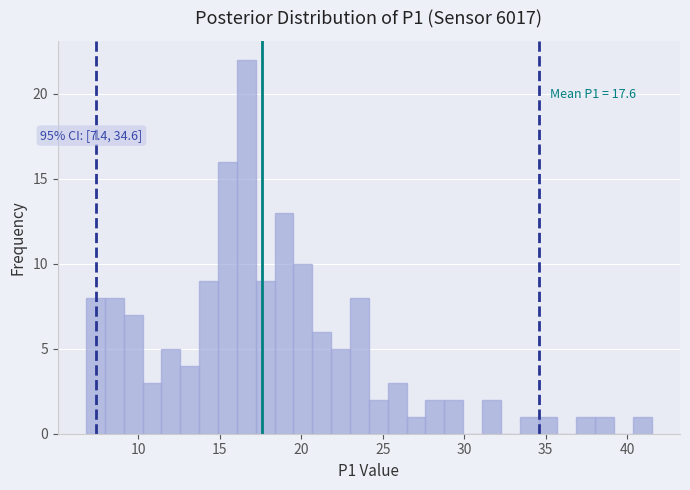

Around what value on the x-axis is the tallest bar? Give the approximate position of its centre, as read against the axis.

16.5